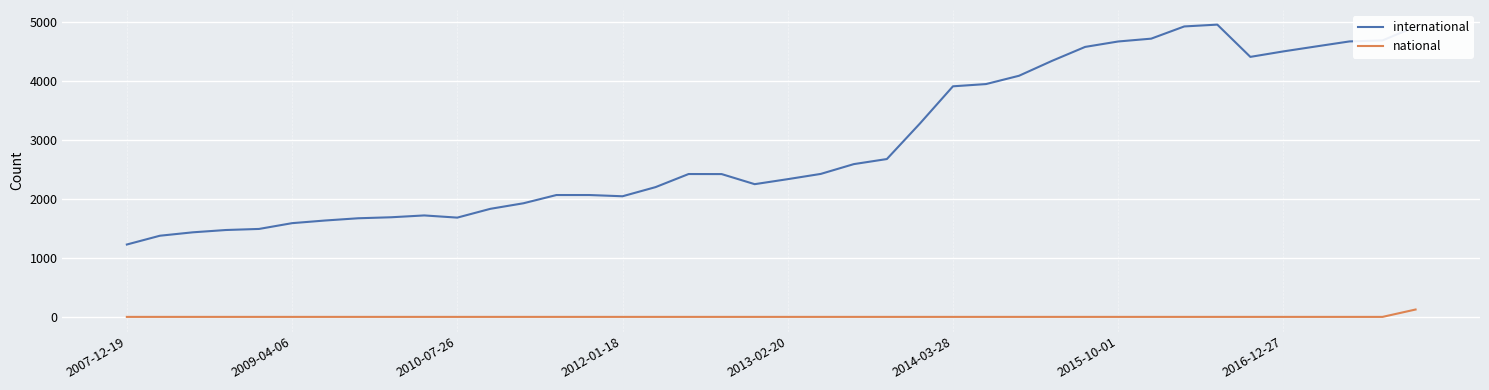

True or false: international has more than 0 interior local peaks.

True